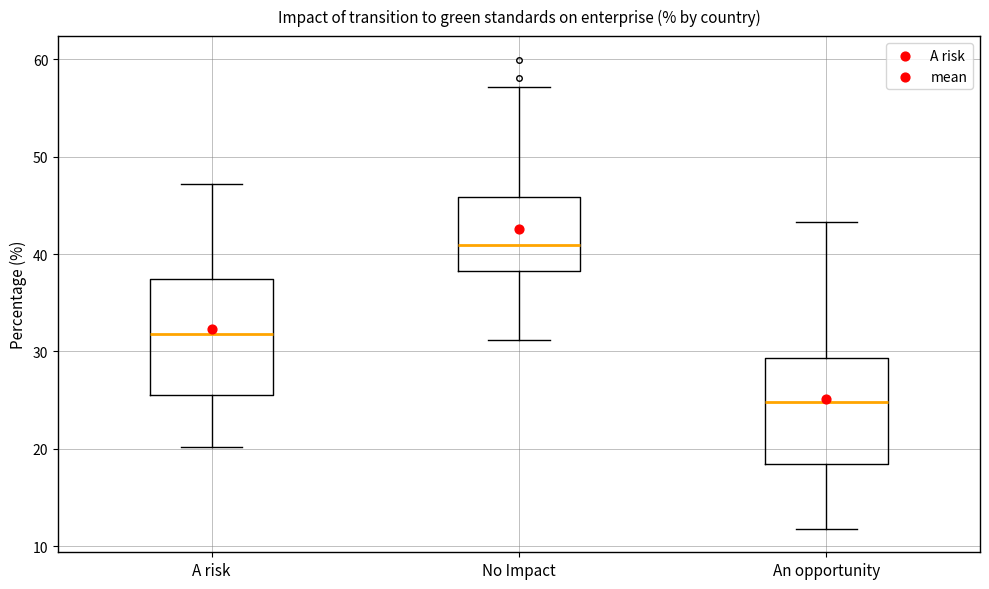

Reading left to right, transcribe this box plot: for each box, give where its median line is, the range the box spans, and where its two whiskers end, as read against the y-axis. The values are not printed on the chart, so give them approximately, as read against the axis.

A risk: median 32, box 26 to 37, whiskers 20 to 47
No Impact: median 41, box 38 to 46, whiskers 31 to 57
An opportunity: median 25, box 18 to 29, whiskers 12 to 43